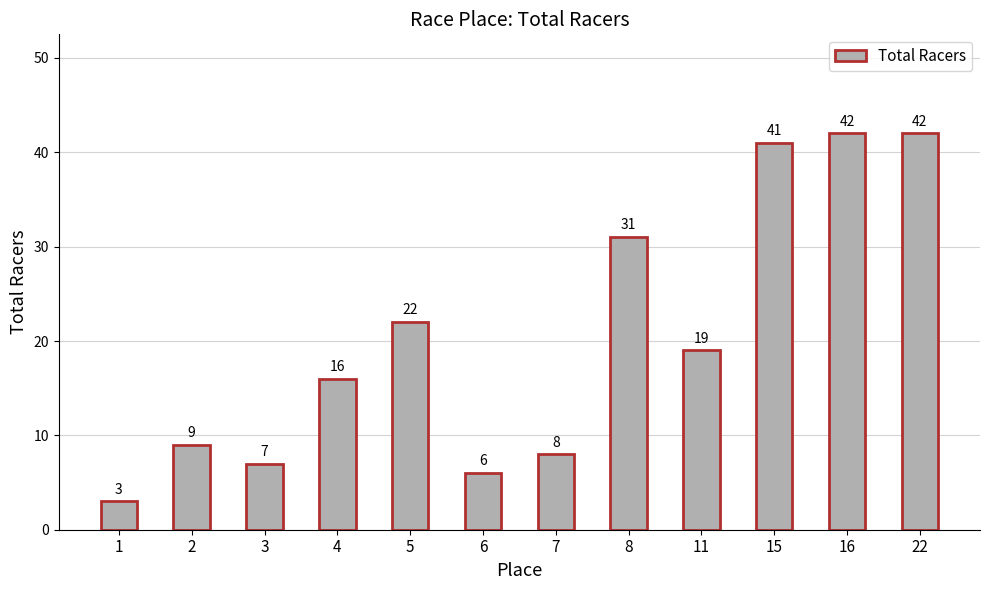

At which category does the chart reach its minimum across all series?

1